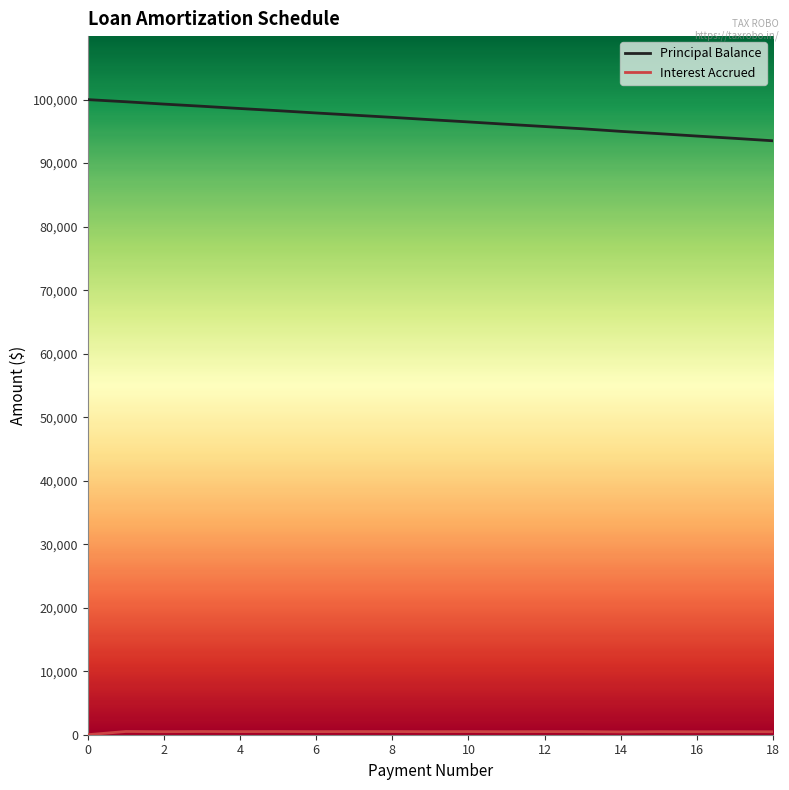

How many lines are shown in the chart?

2